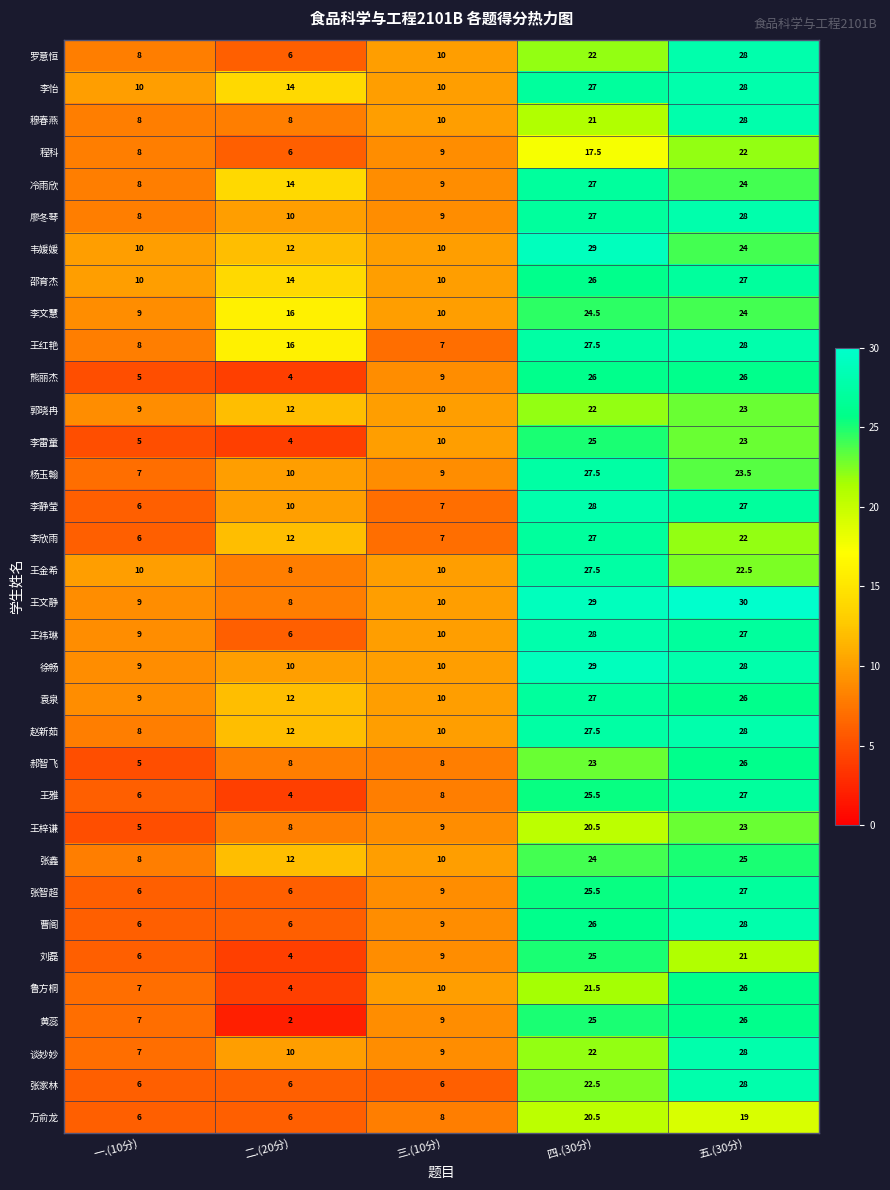

What is the greatest value displayed?

30.0